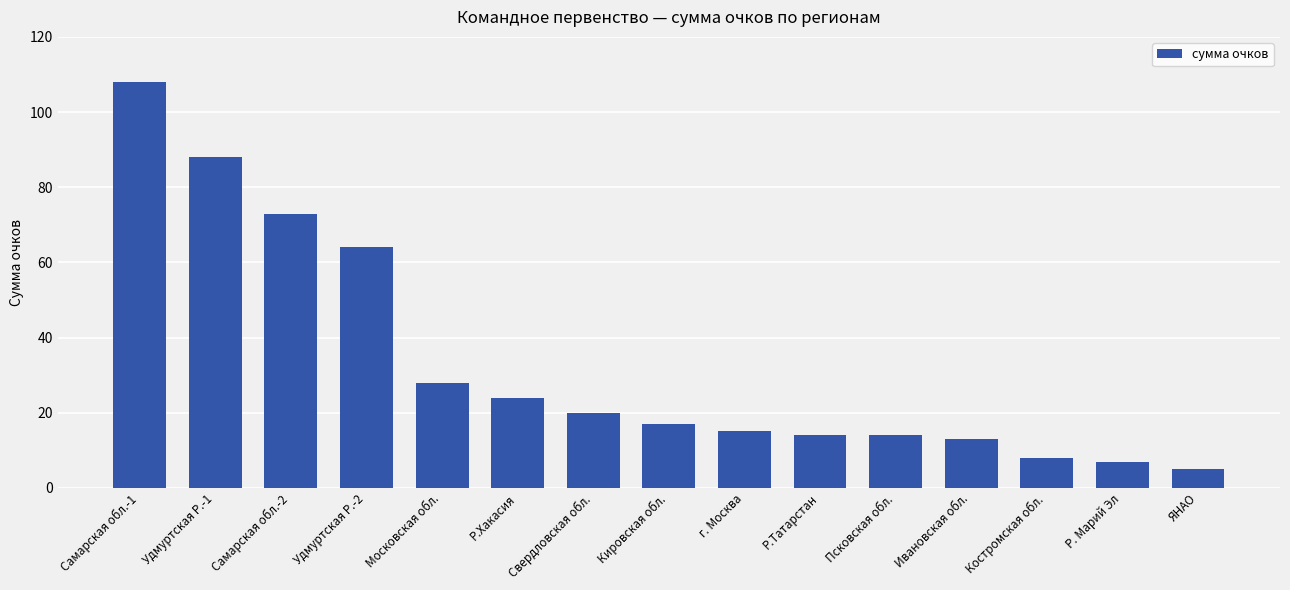

What is the difference between the maximum and minimum values?

103